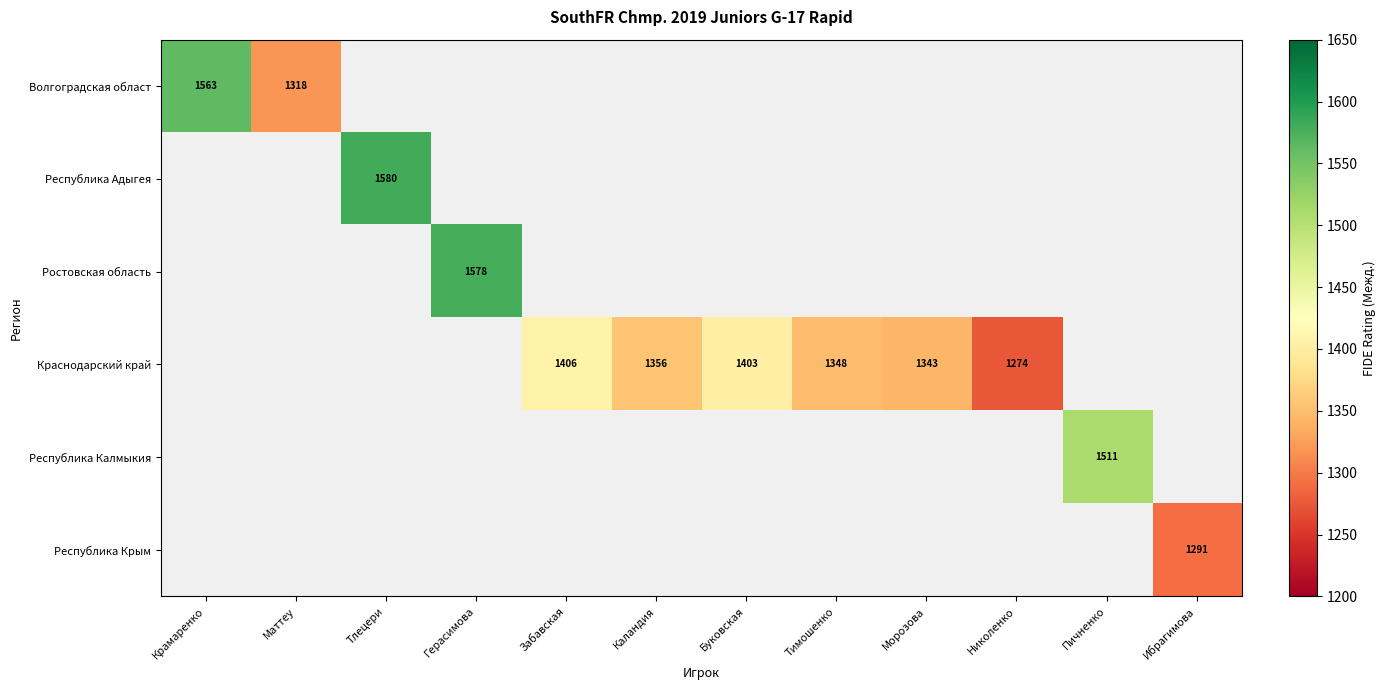

Is it true that Краснодарский край equals 351 at Буковская?

False